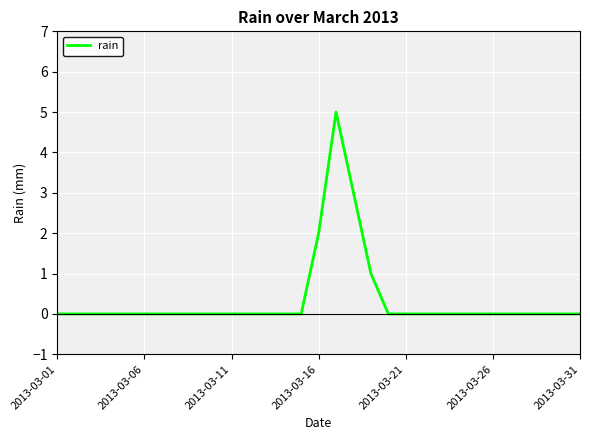

Reading left to right, list all the values displayed in this chart.

0	0	0	0	0	0	0	0	0	0	0	0	0	0	0	2	5	3	1	0	0	0	0	0	0	0	0	0	0	0	0